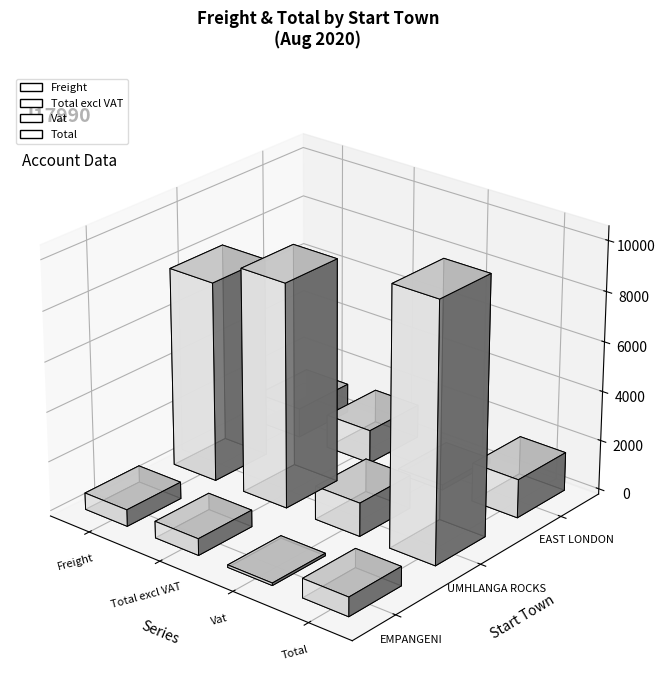

How many bars are there in each group?

4